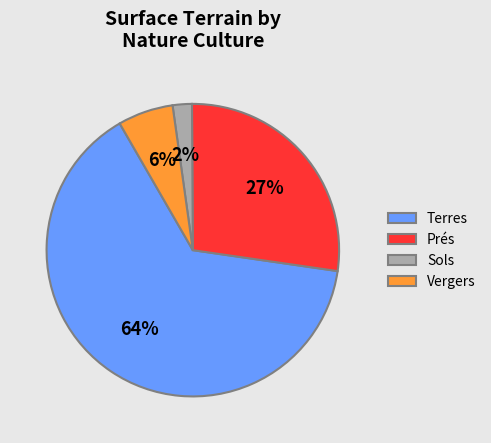

Which category has the biggest portion of the pie?

Terres